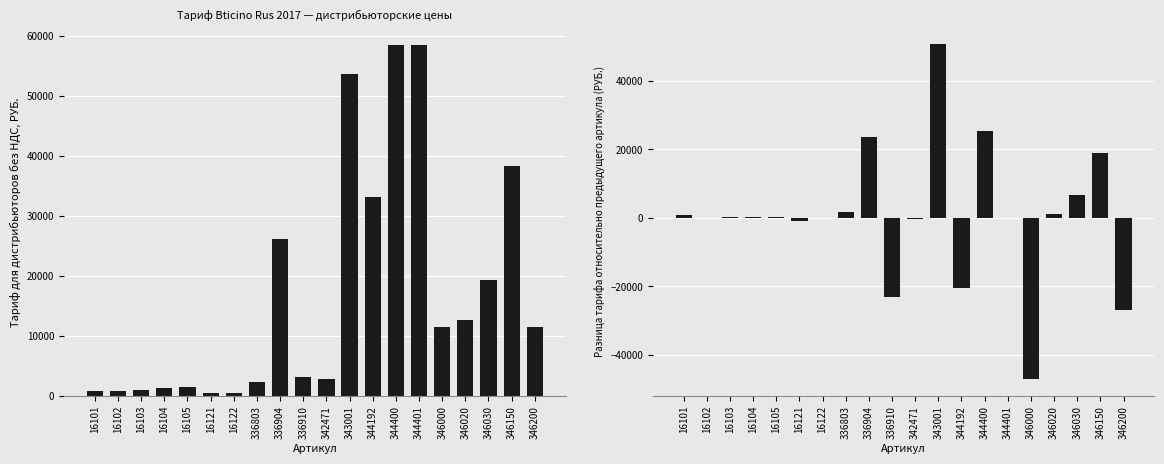

List the series in order of their peak value, lowest first.

Разница к предыдущему артикулу, Тариф для дистрибьюторов без НДС, РУБ.